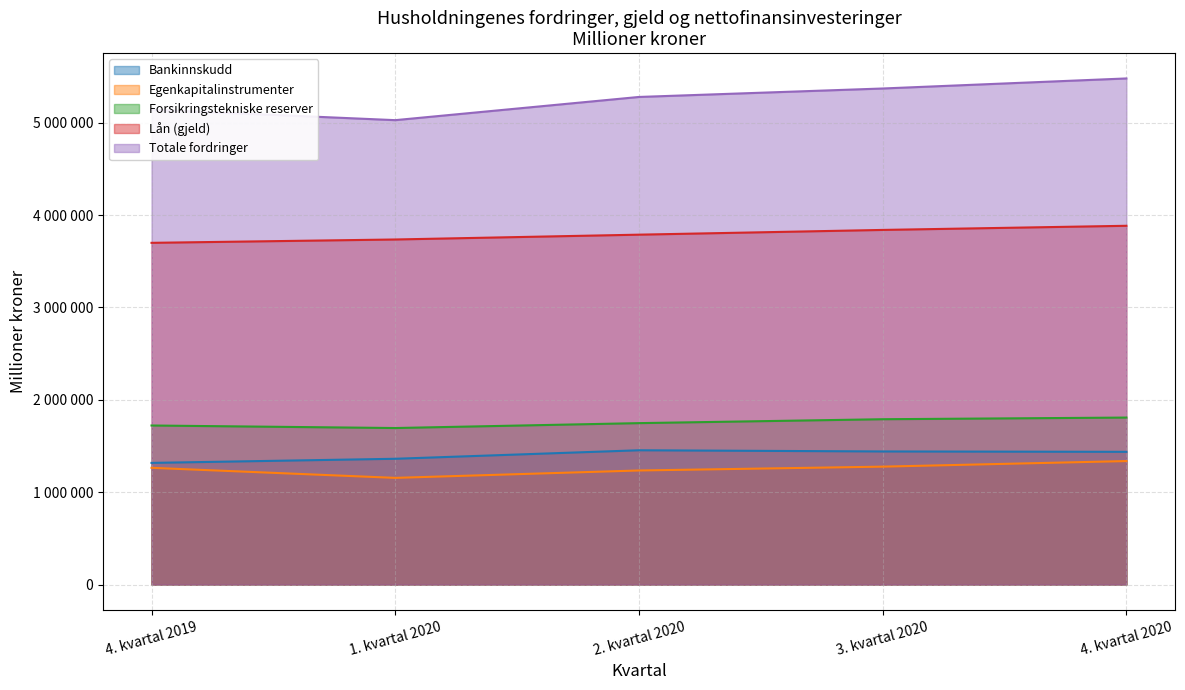

How many interior local peaks does the Bankinnskudd series have?

1